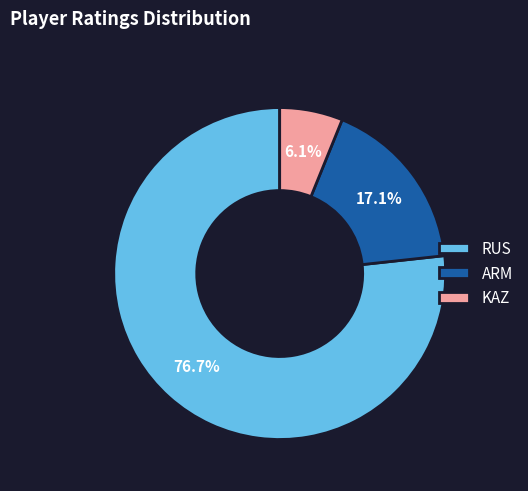

What percentage is NOT represented by KAZ?

93.9%